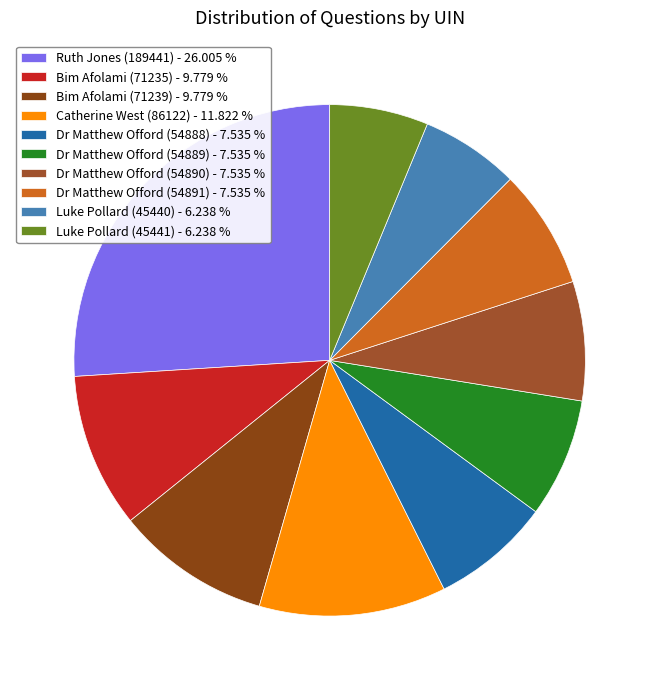

Is the sum of Catherine West (86122) and Dr Matthew Offord (54889) greater than half?

No